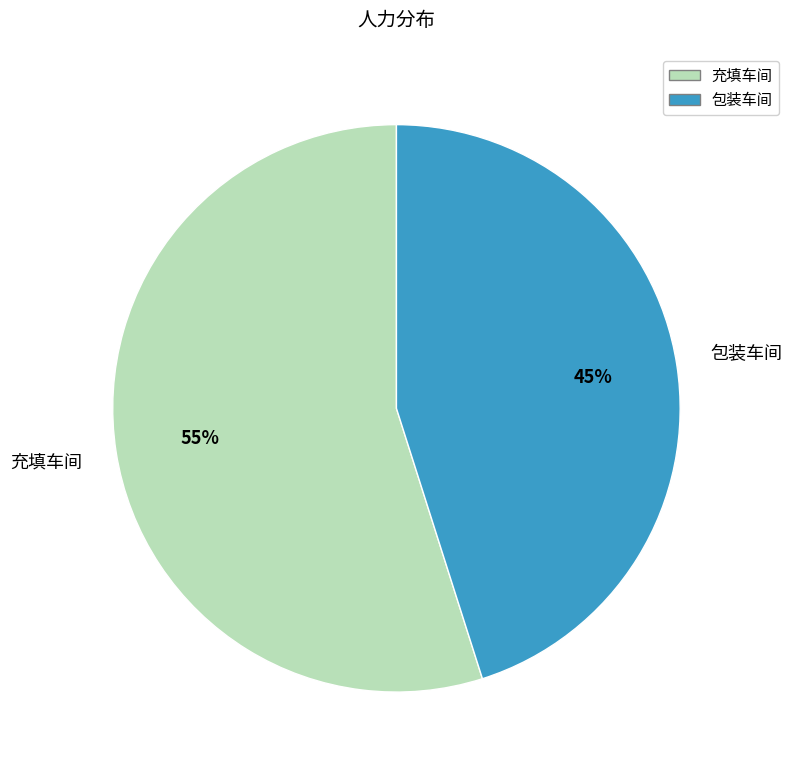

What is the largest slice in the pie chart?

充填车间